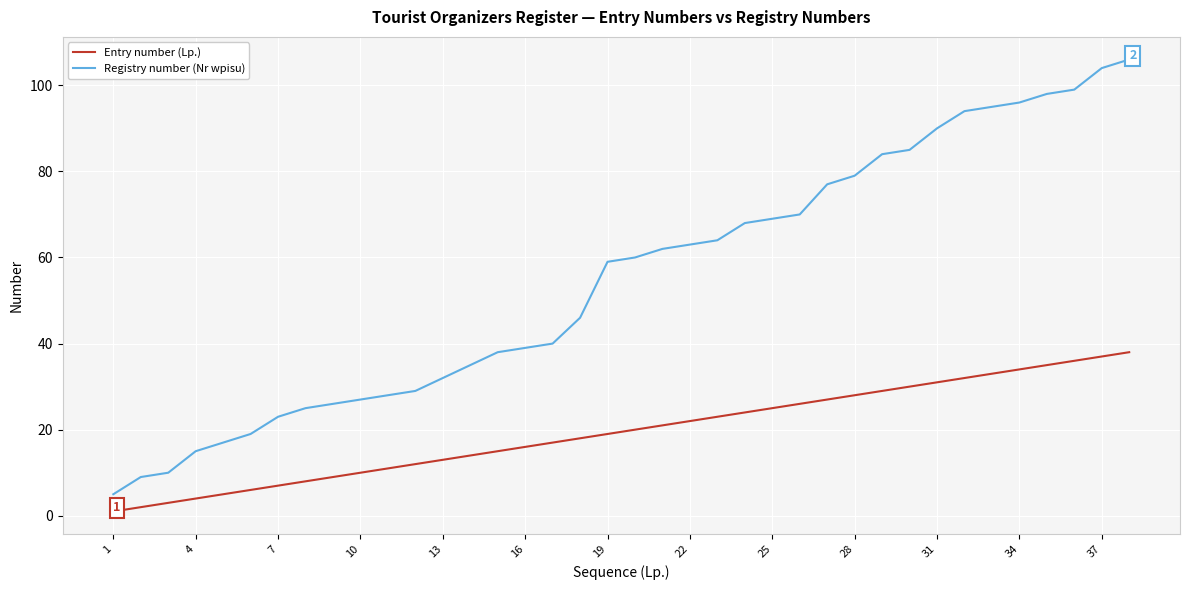

Which series has the widest spread of values?

Registry number (Nr wpisu)